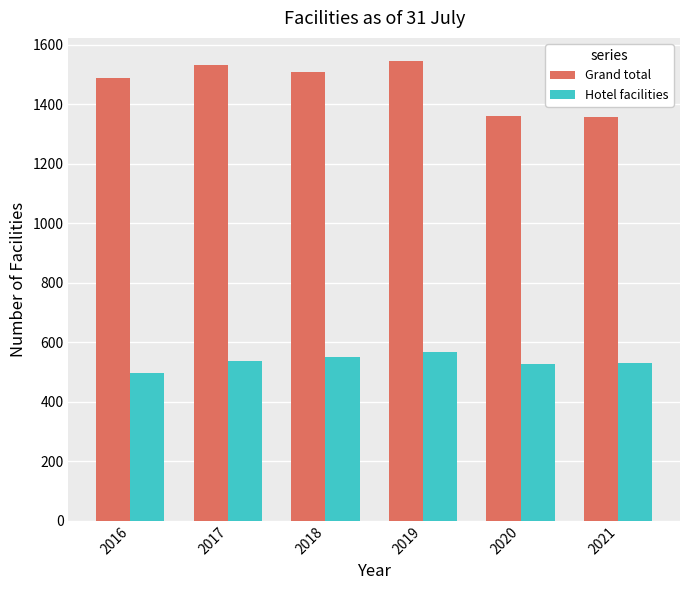

At which category is the sum across all series the highest?

2019